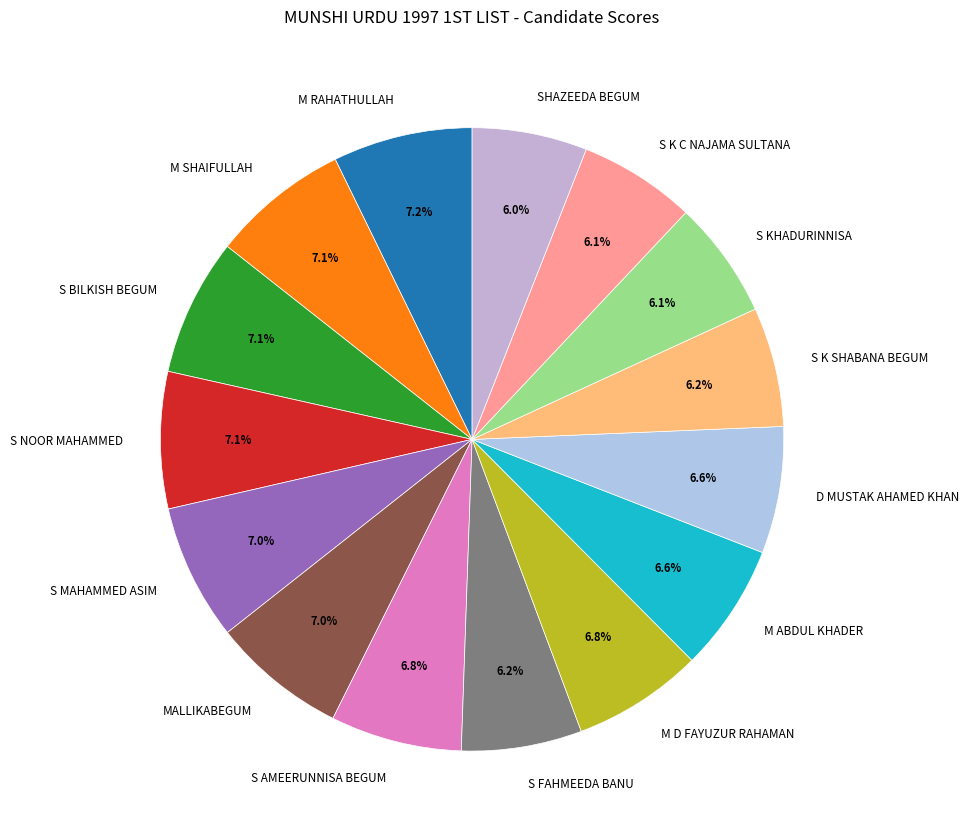

Count the number of slices in the pie.

15